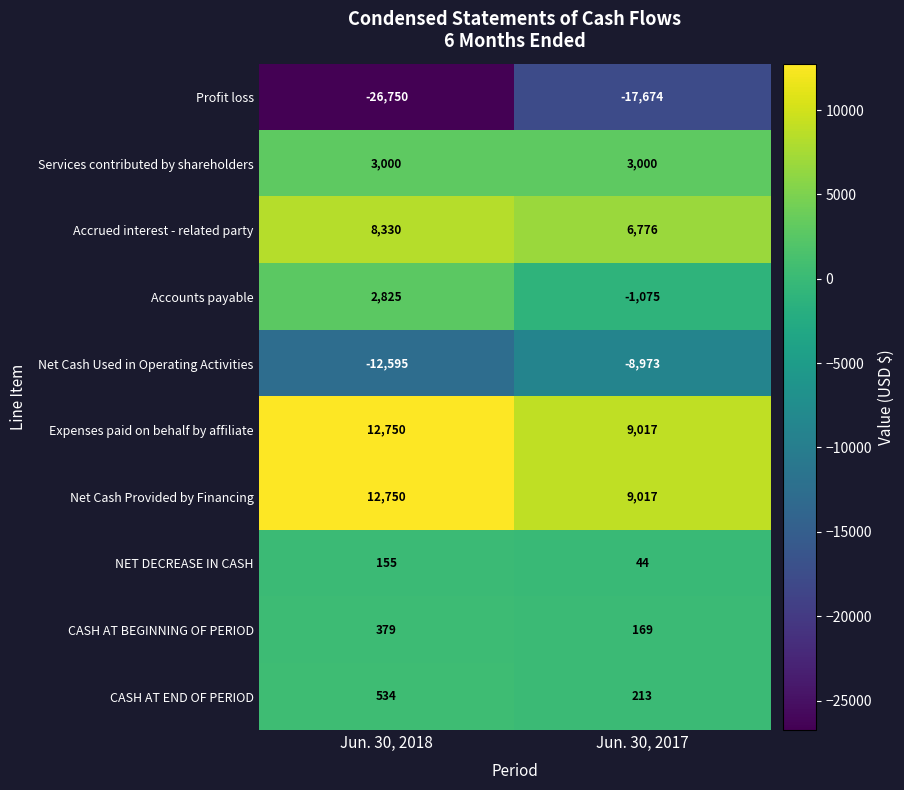

What is the spread (max minus min) of values at Jun. 30, 2018?

39500